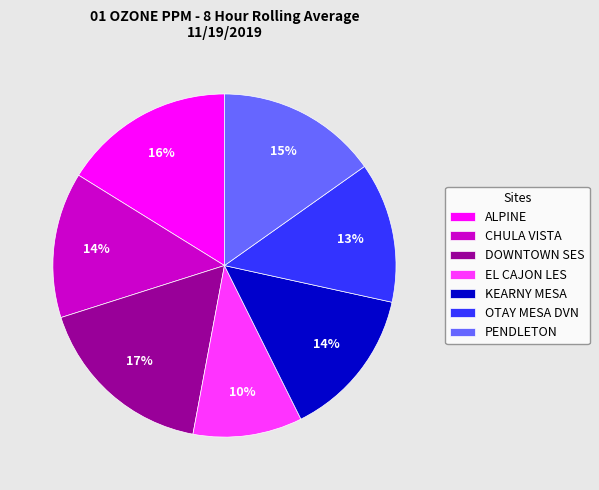

How many slices are in this pie chart?

7